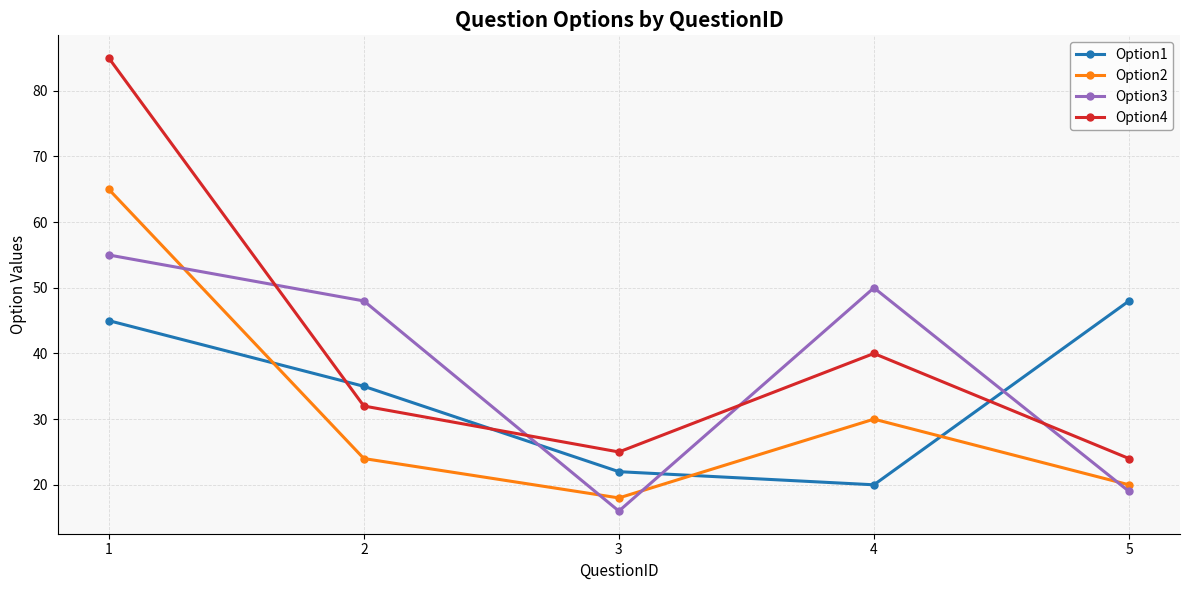

What is the value of the Option1 point at the 3rd from the left?

22